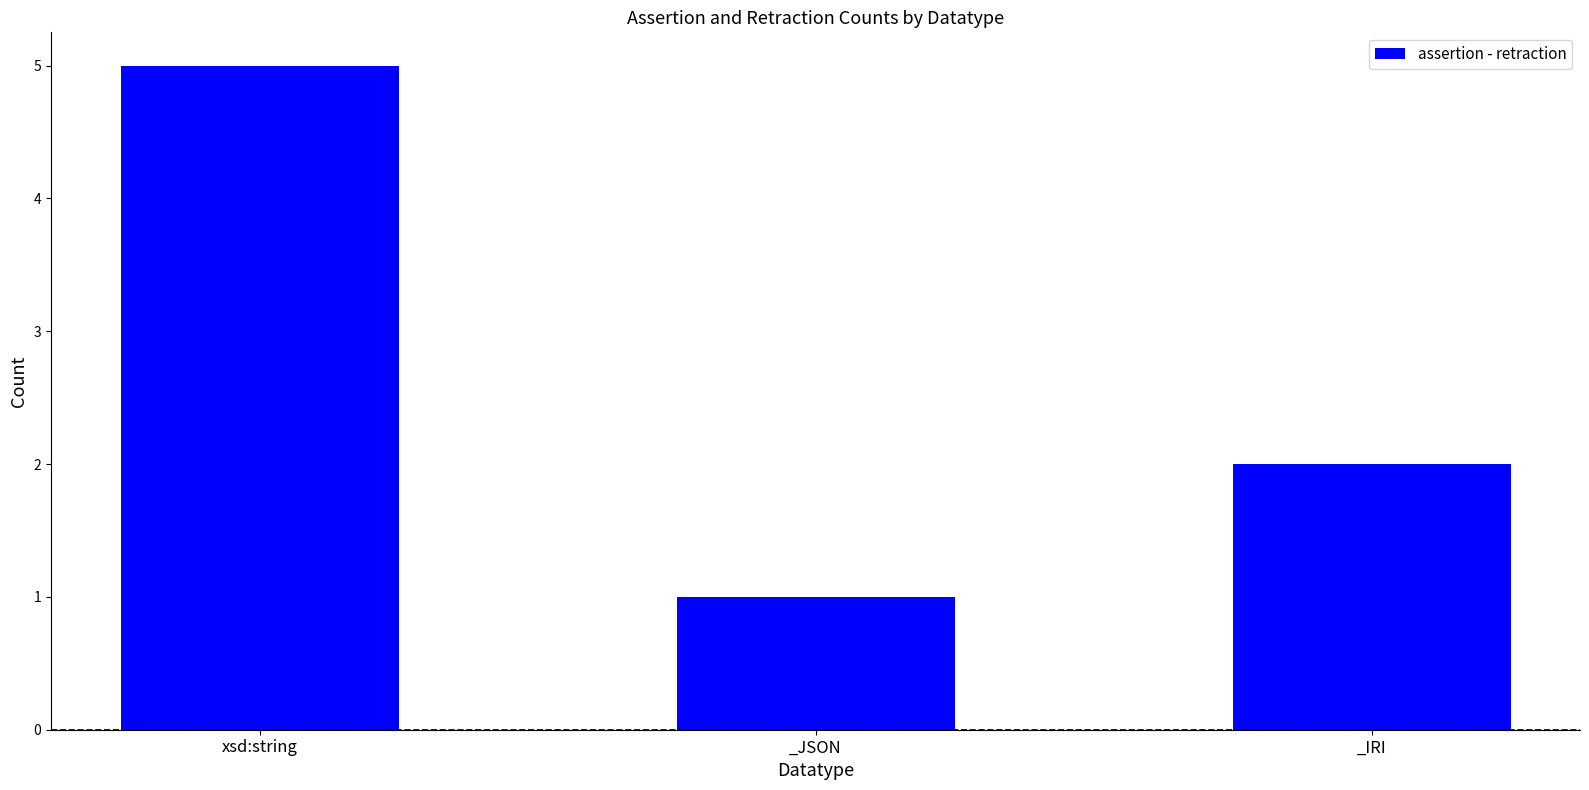

What is the label of the 2nd bar from the left?

_JSON